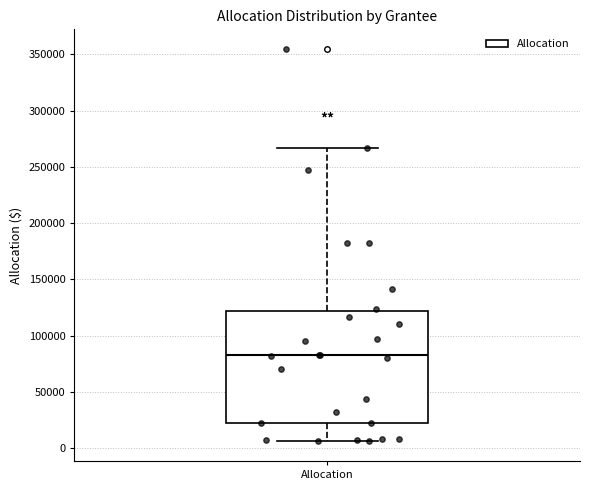

Where does the median line of the box for Allocation sit on the y-axis? The values are not printed on the chart, so give them approximately, as read against the axis.

80000